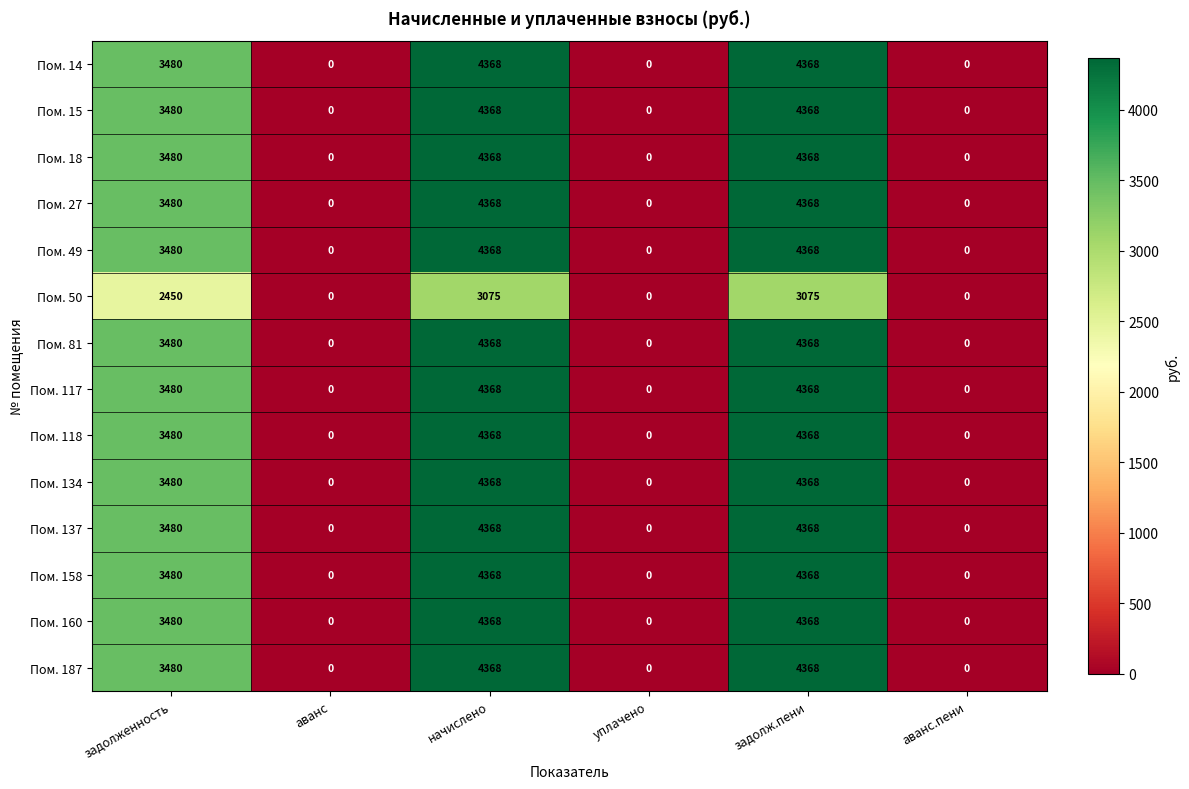

At which label is Пом. 18 closest to 2184?

задолженность